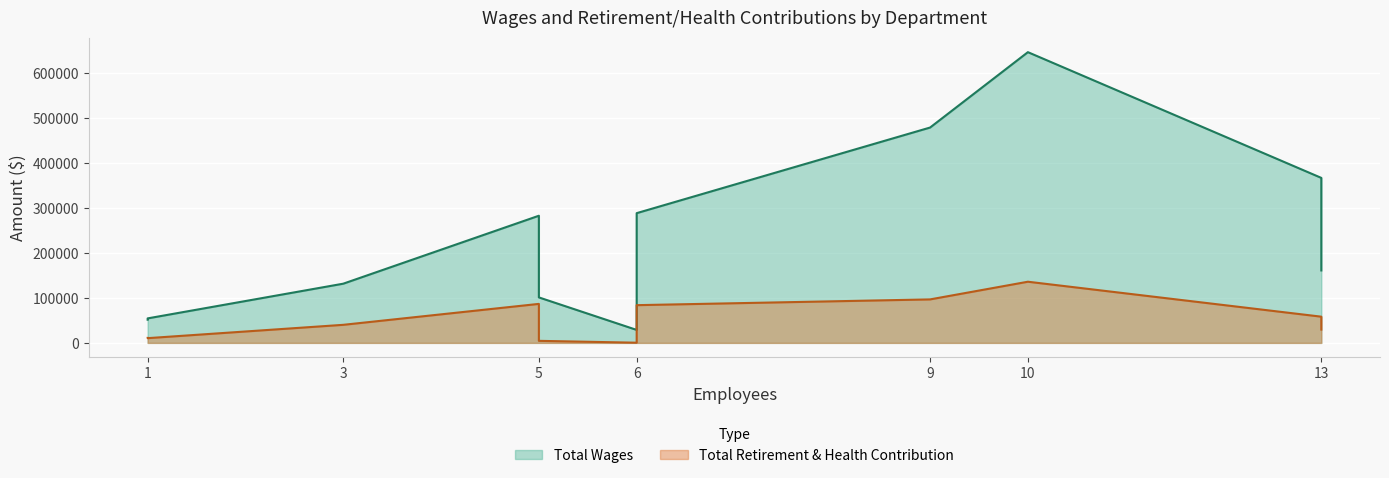

How many distinct data groups are displayed?

2